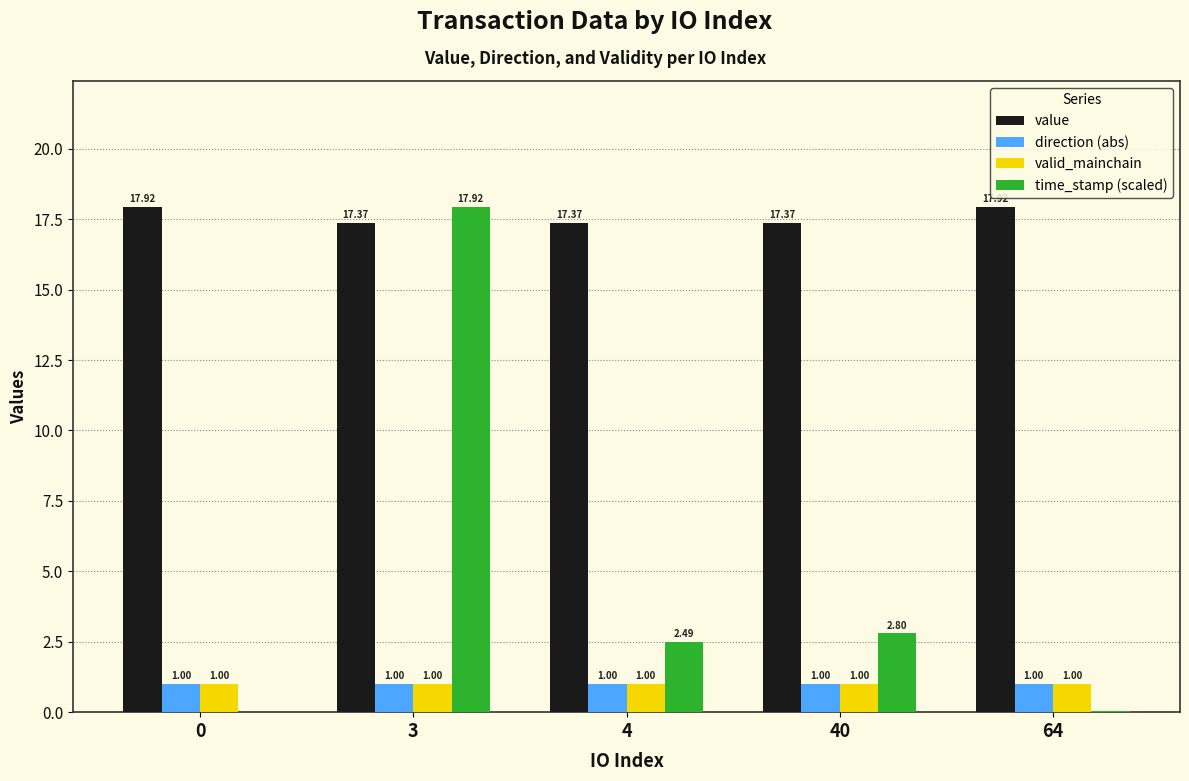

Are the bars grouped side by side (vs. stacked)?

Yes